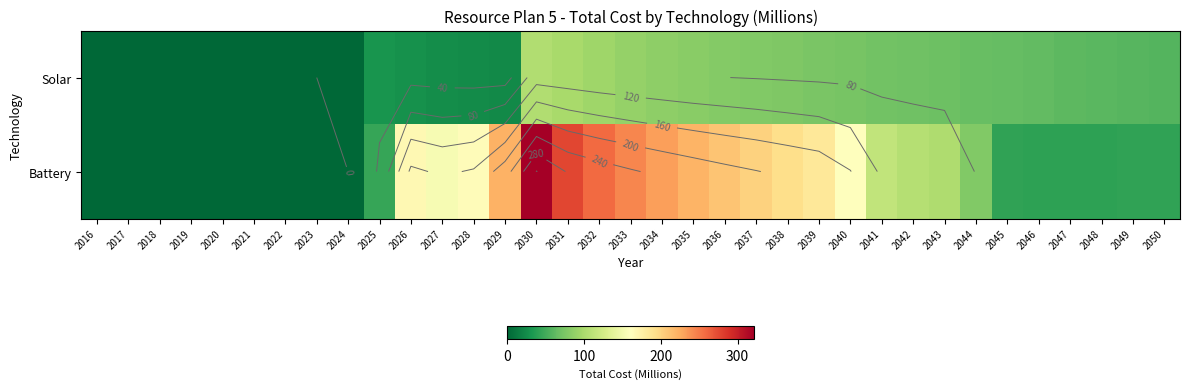

How many categories are shown in the chart?

35